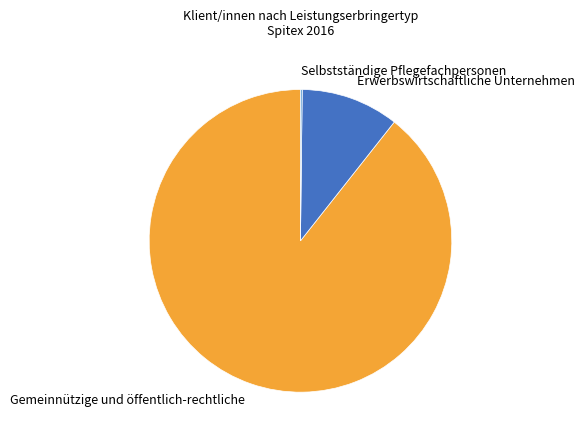

Which category has the biggest portion of the pie?

Gemeinnützige und öffentlich-rechtliche